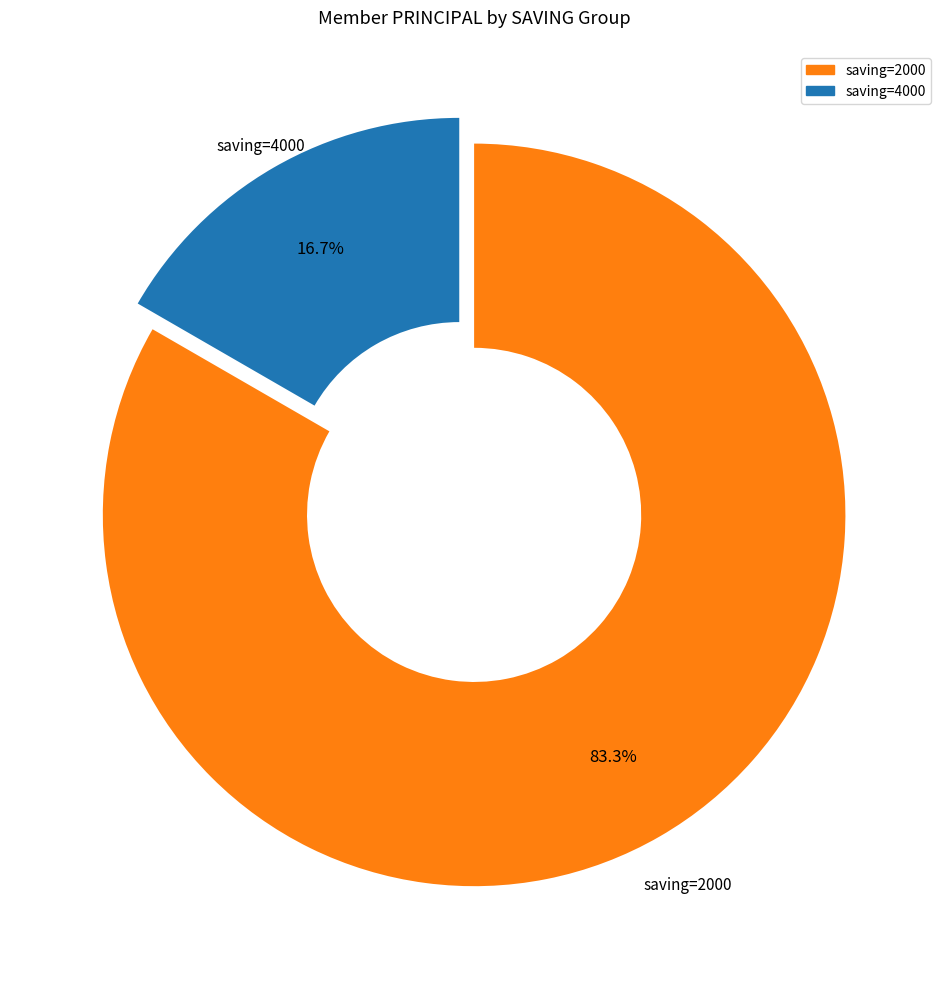

Is there any slice that represents more than half of the pie?

Yes